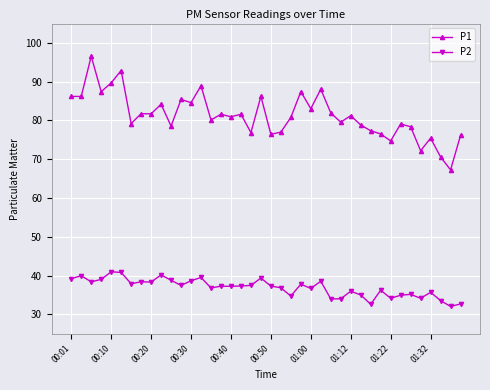

What is the value of the P1 point at the 12th from the left?

85.4